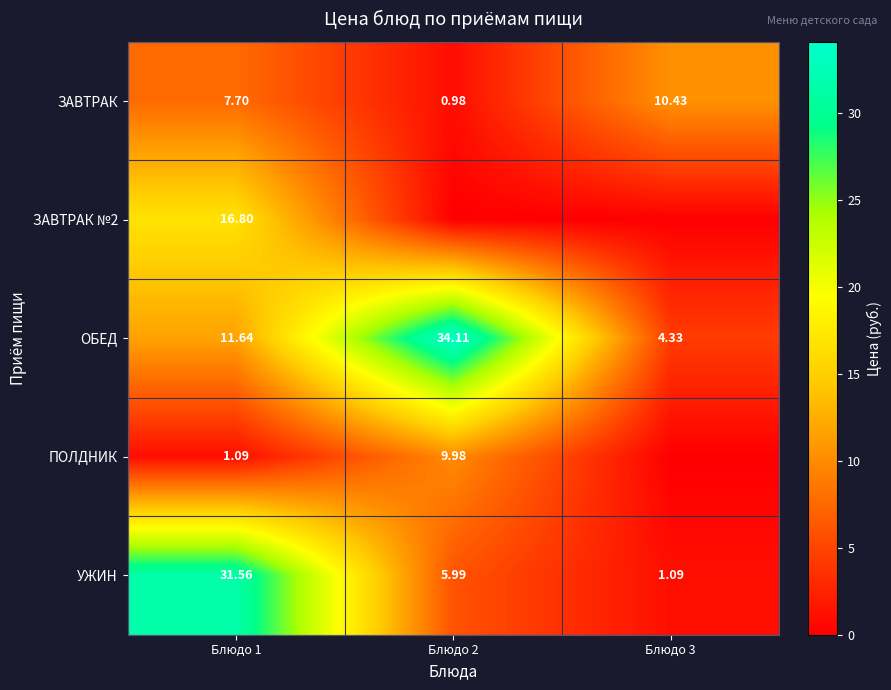

Is the value of ЗАВТРАК at Блюдо 2 greater than the value of ПОЛДНИК at Блюдо 1?

No